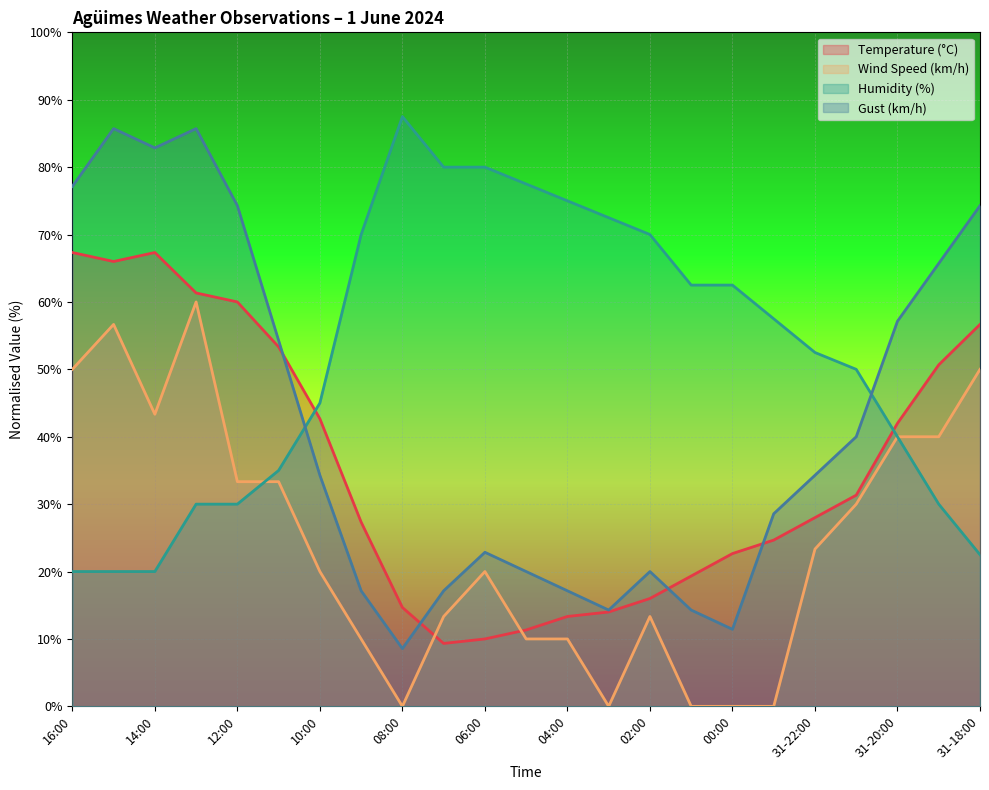

How many interior local valleys does the Wind Speed (km/h) series have?

3